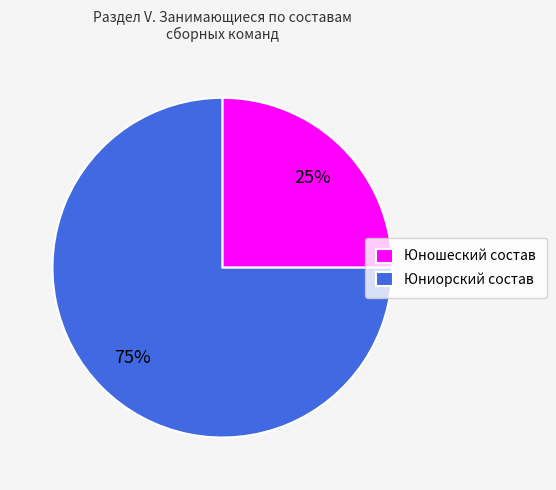

Do Юношеский состав and Юниорский состав together represent more than half of the pie?

Yes